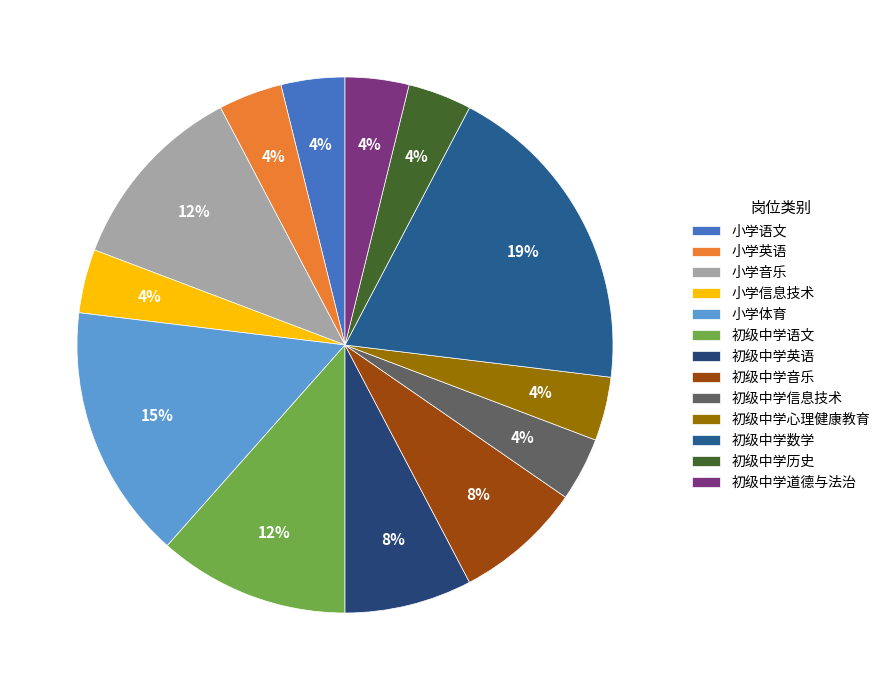

Is it true that 初级中学心理健康教育 is 1% of the pie?

False